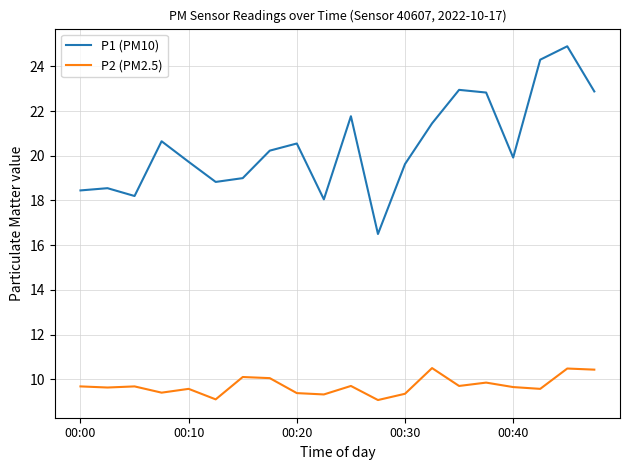

What is the minimum value for P1 (PM10)?

16.5